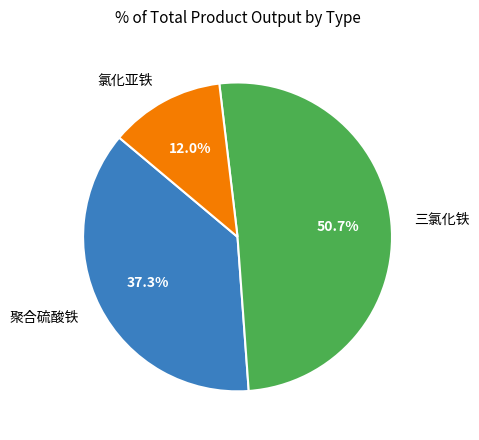

To the nearest percent, what is the combined percentage of 氯化亚铁 and 三氯化铁?

63%